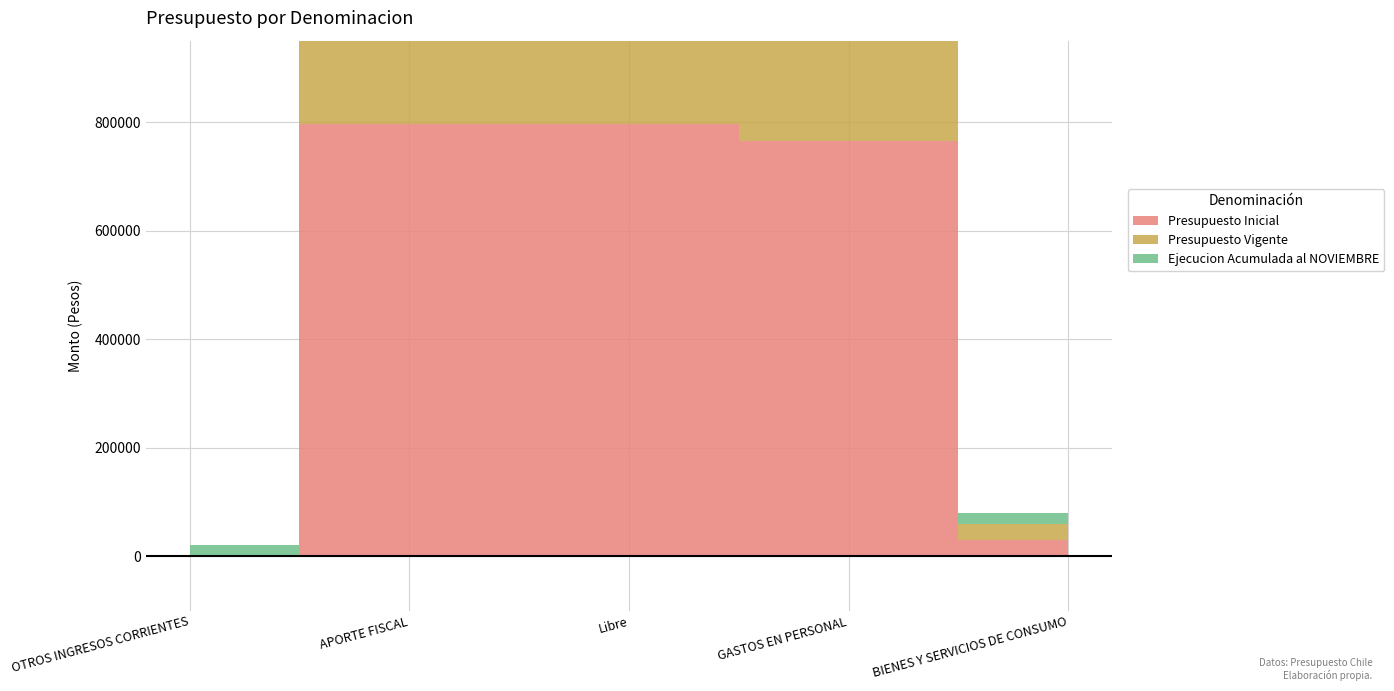

What is the label of the 2nd point from the right?

GASTOS EN PERSONAL